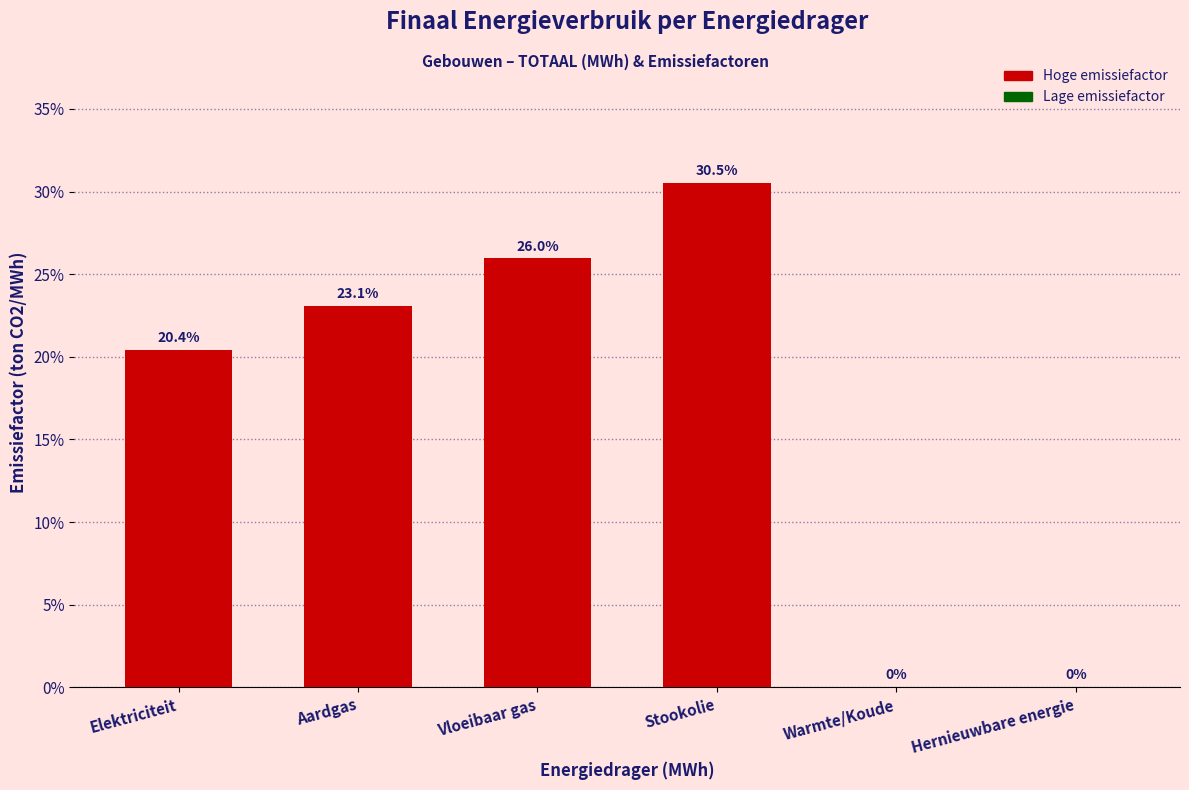

Reading right to left, transcribe all the data shown in this chart.

Hernieuwbare energie=0.0	Warmte/Koude=0.0	Stookolie=30.5	Vloeibaar gas=26.0	Aardgas=23.1	Elektriciteit=20.4